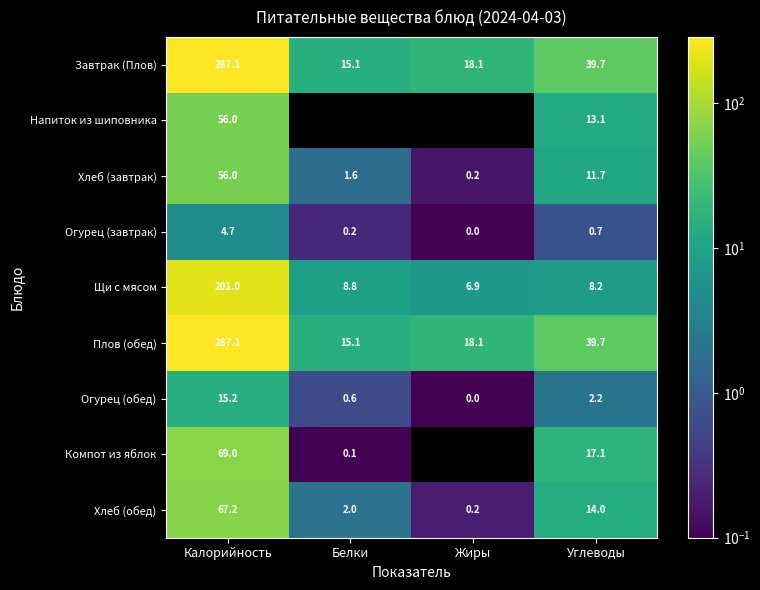

Rank the categories by Щи с мясом value from highest to lowest.

Калорийность, Белки, Углеводы, Жиры